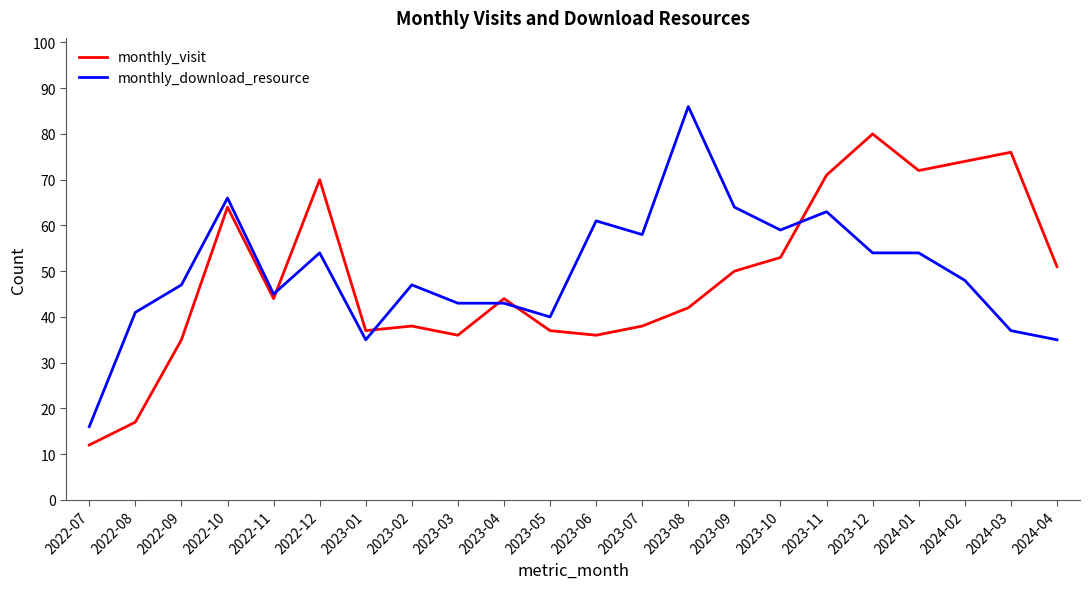

Reading right to left, transcribe all the data shown in this chart.

monthly_visit: 51	76	74	72	80	71	53	50	42	38	36	37	44	36	38	37	70	44	64	35	17	12
monthly_download_resource: 35	37	48	54	54	63	59	64	86	58	61	40	43	43	47	35	54	45	66	47	41	16